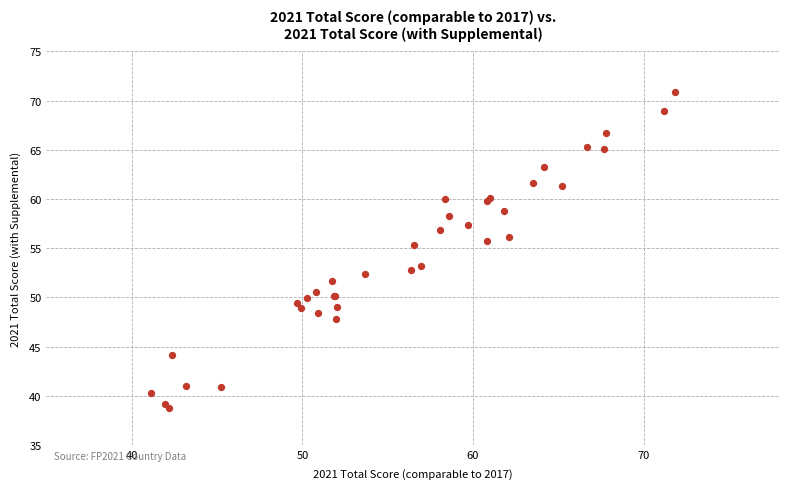

What Y value in the scatter plot is closest to 54?

53.2